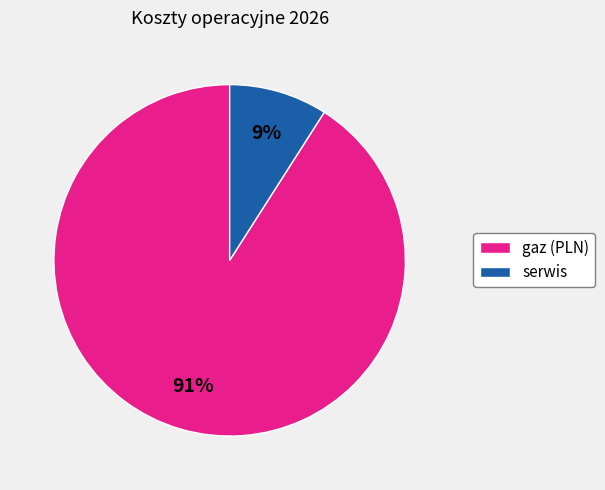

Approximately how many times larger is the value at serwis compared to gaz (PLN)?

0.1